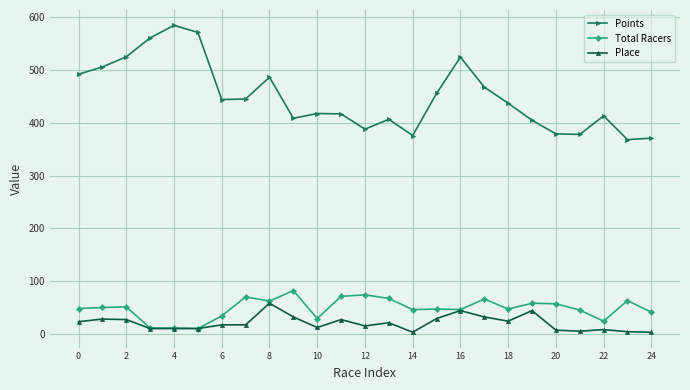

What is the difference between the maximum and minimum values in the Points series?

216.7